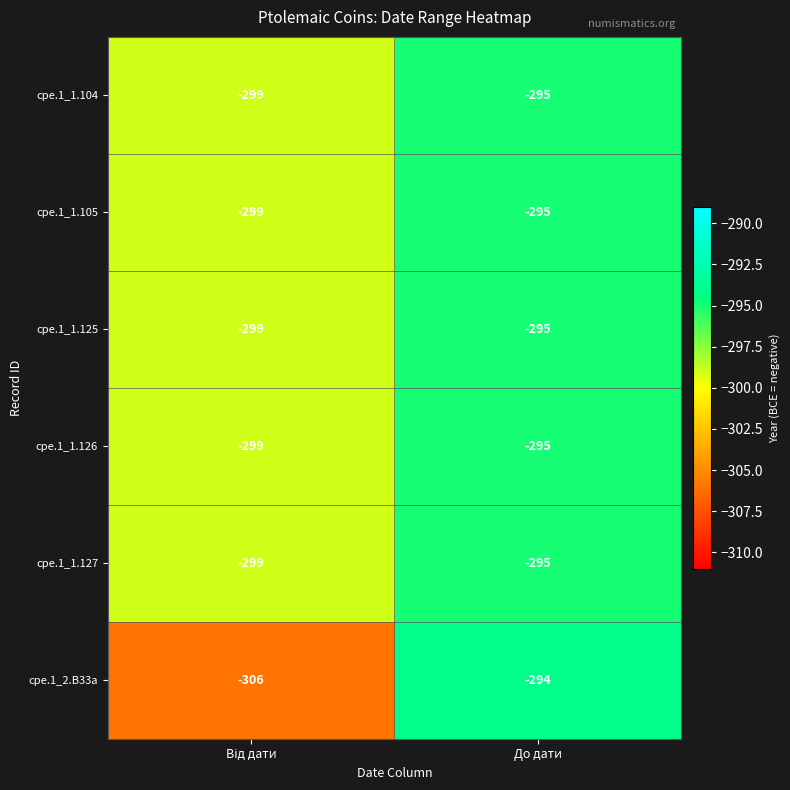

Which label corresponds to the largest value in the chart?

До дати